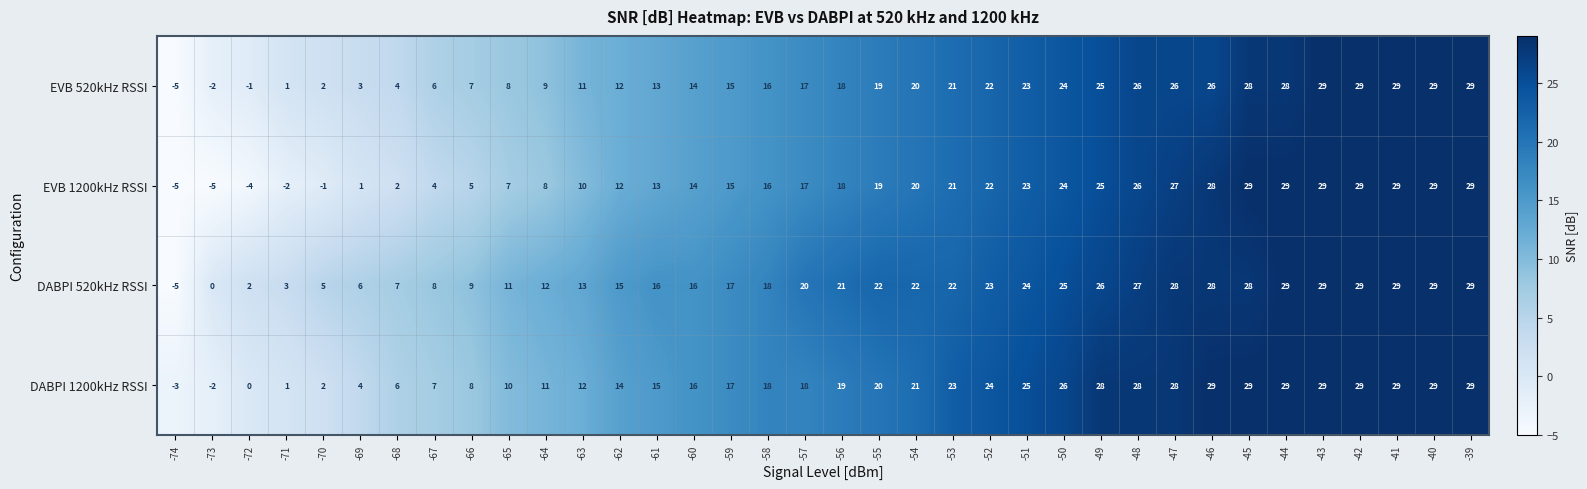

Which series has the largest total across all categories?

DABPI 520kHz RSSI